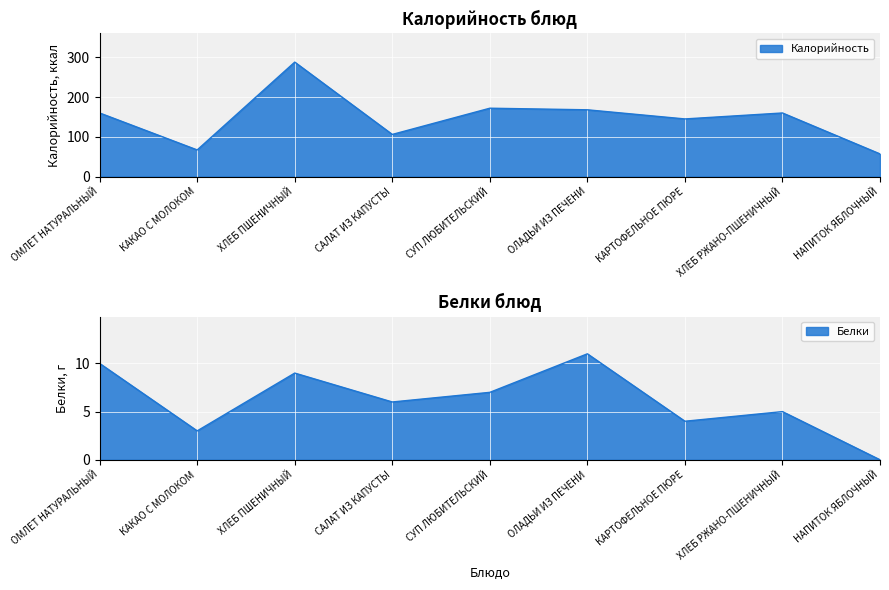

What is the difference between the second highest and minimum values in the Калорийность series?

115